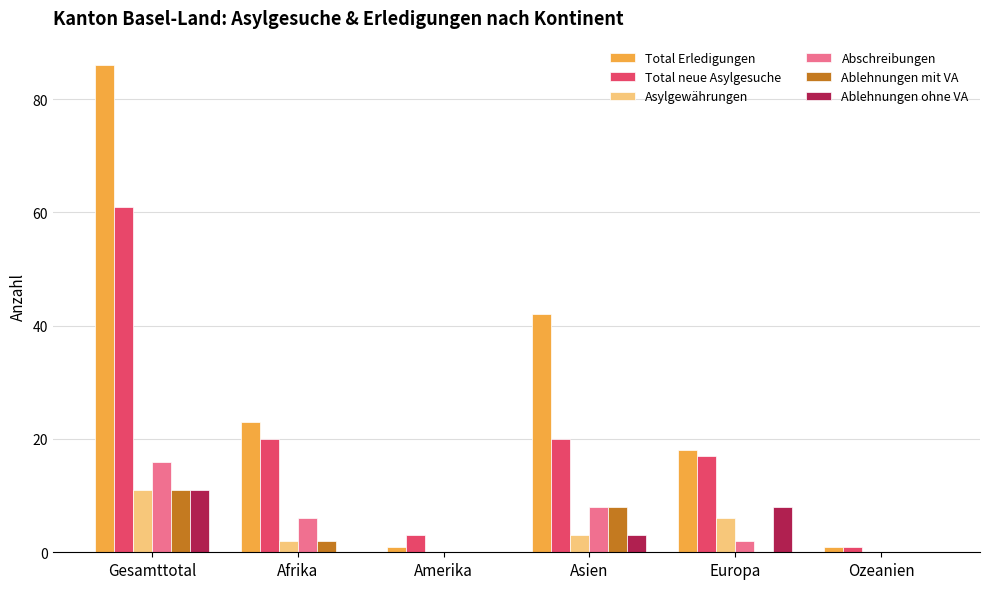

Are the bars grouped side by side (vs. stacked)?

Yes